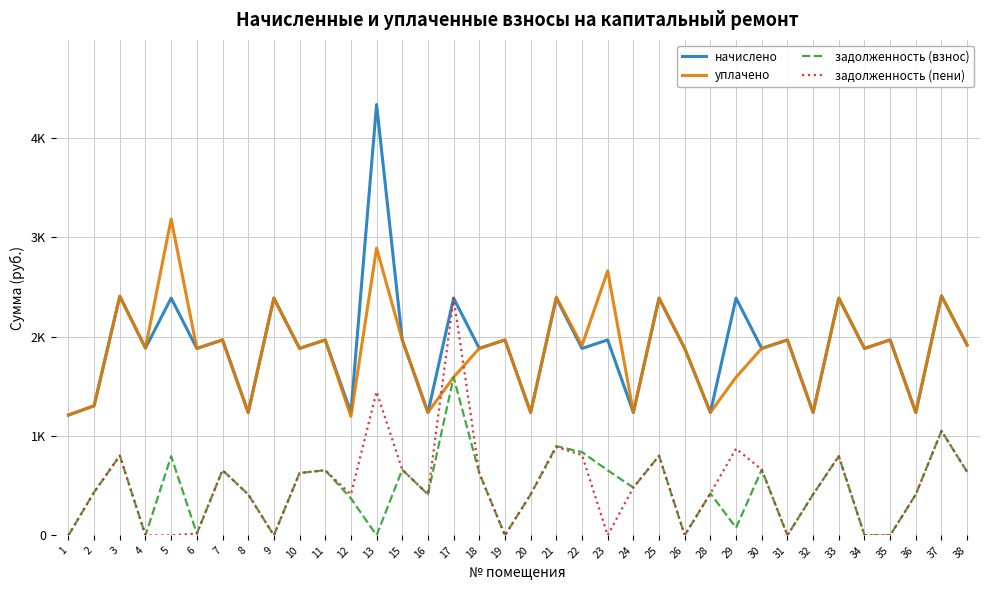

Where does the задолженность (пени) series first go above 434?

2